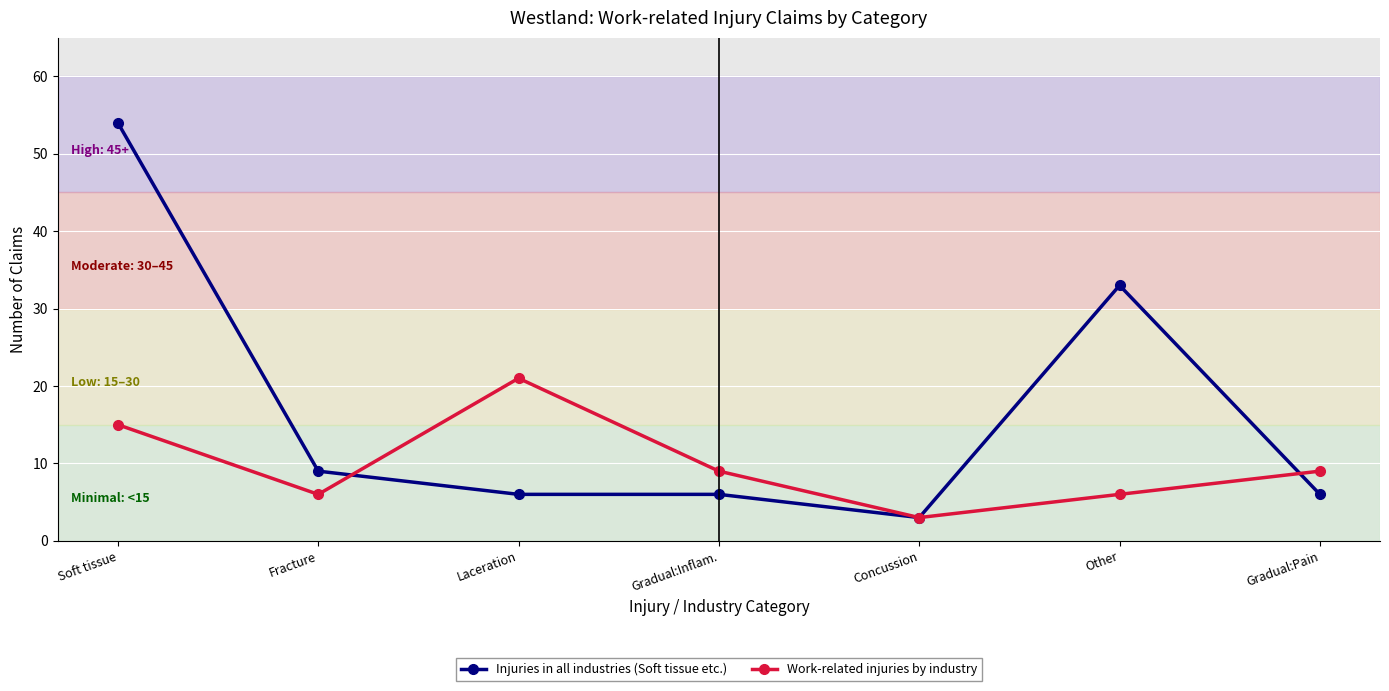

True or false: Work-related injuries by industry has a value of 9 at Gradual:Pain.

True